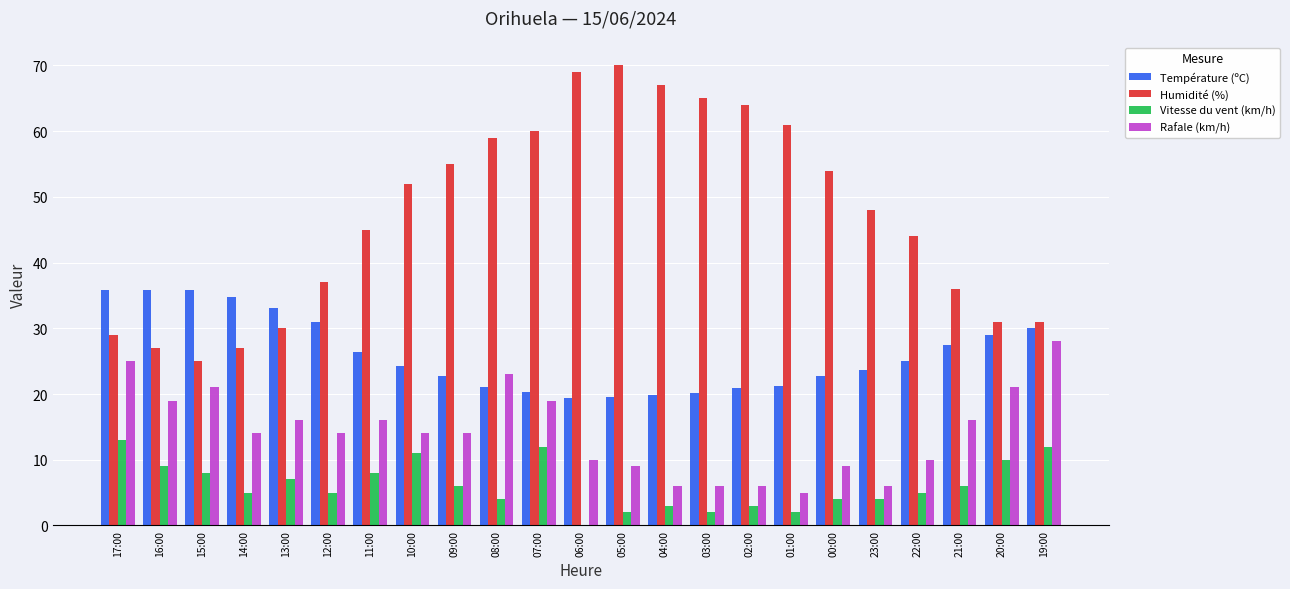

Is the value of Humidité (%) at 12:00 greater than the value of Vitesse du vent (km/h) at 20:00?

Yes